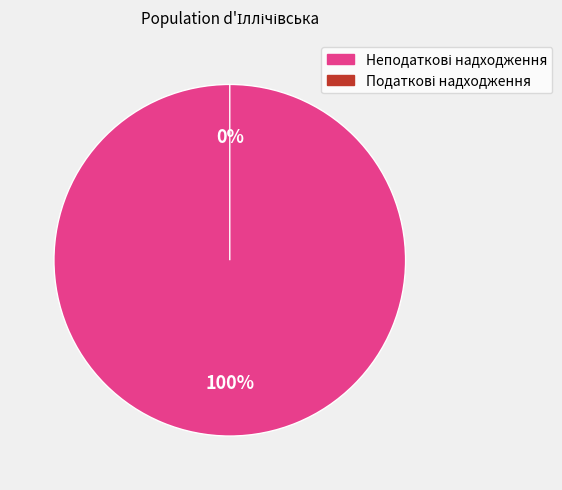

How many slices are in this pie chart?

2